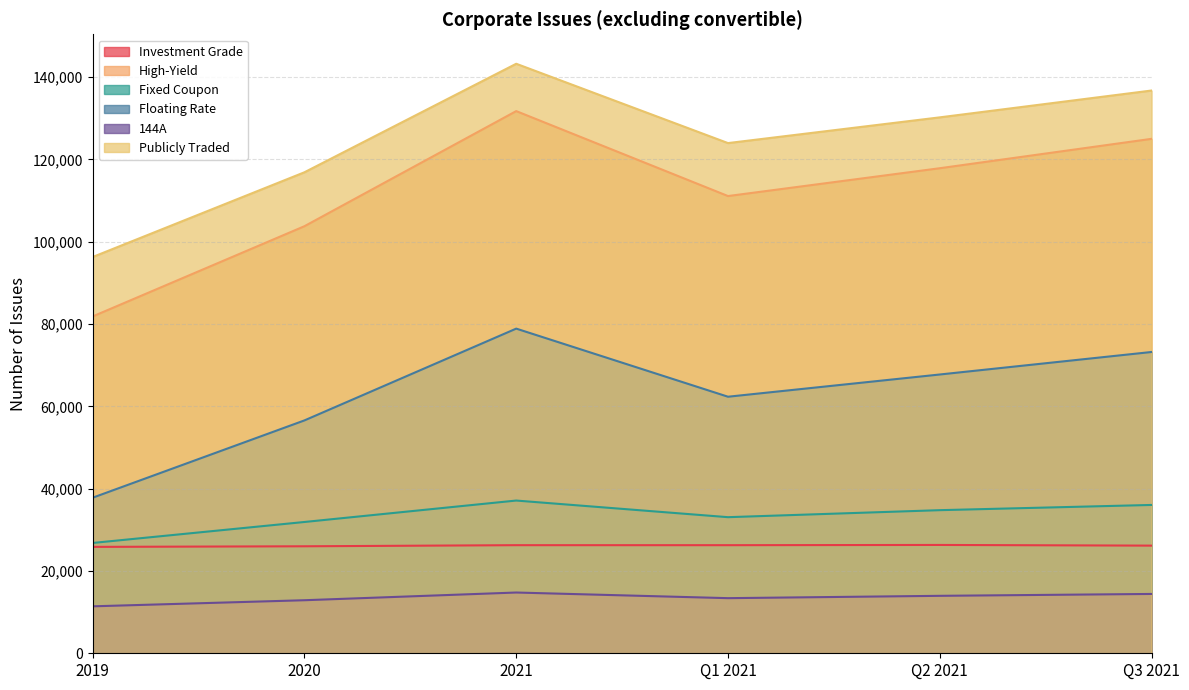

At which label is Publicly Traded closest to 119770?

2020